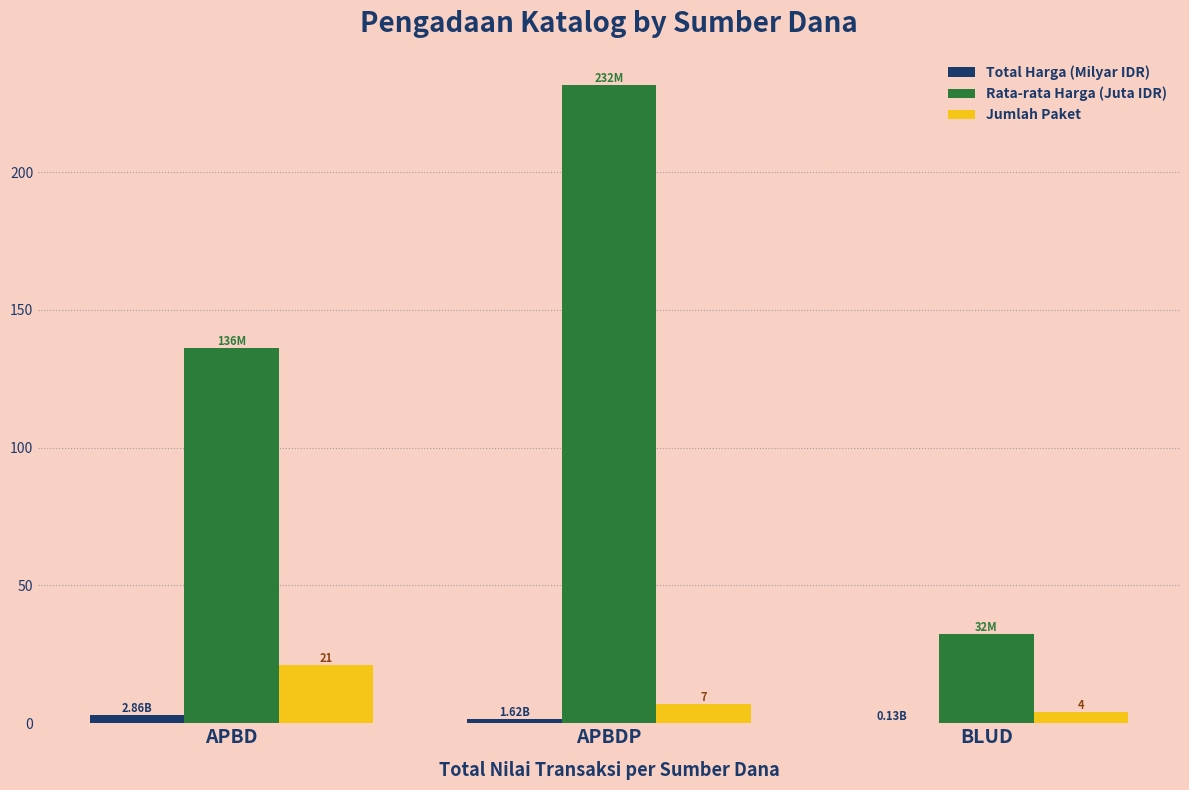

How many categories are shown in the chart?

3